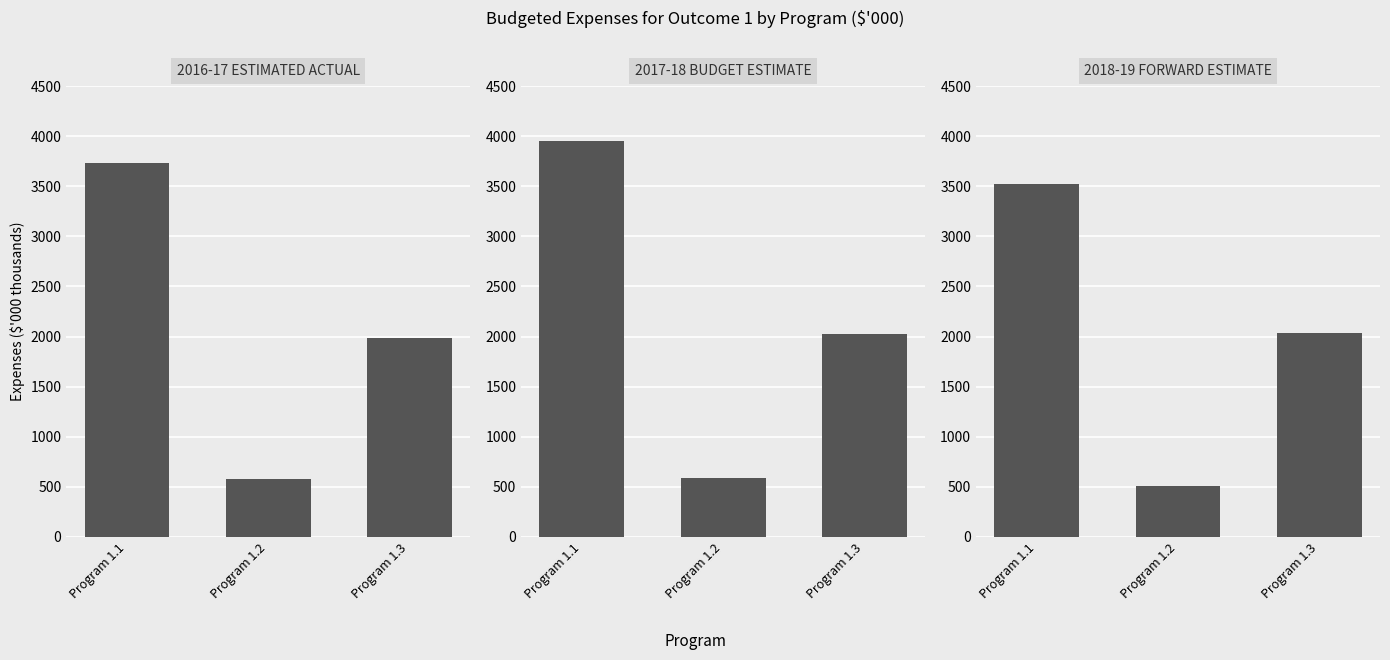

How many bars are there in each group?

3